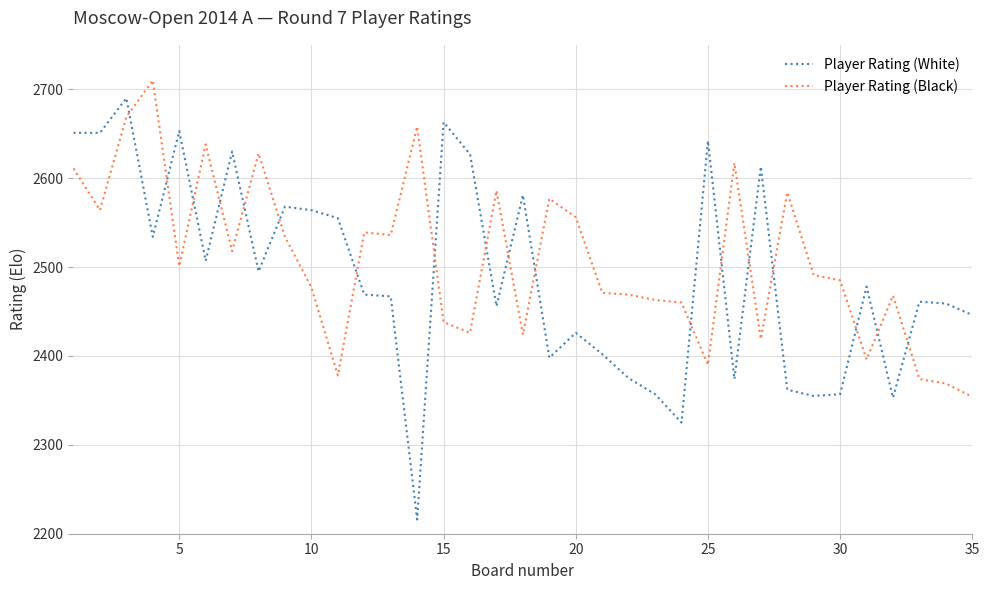

Which series ends up on top after the final intersection of Player Rating (White) and Player Rating (Black)?

Player Rating (White)